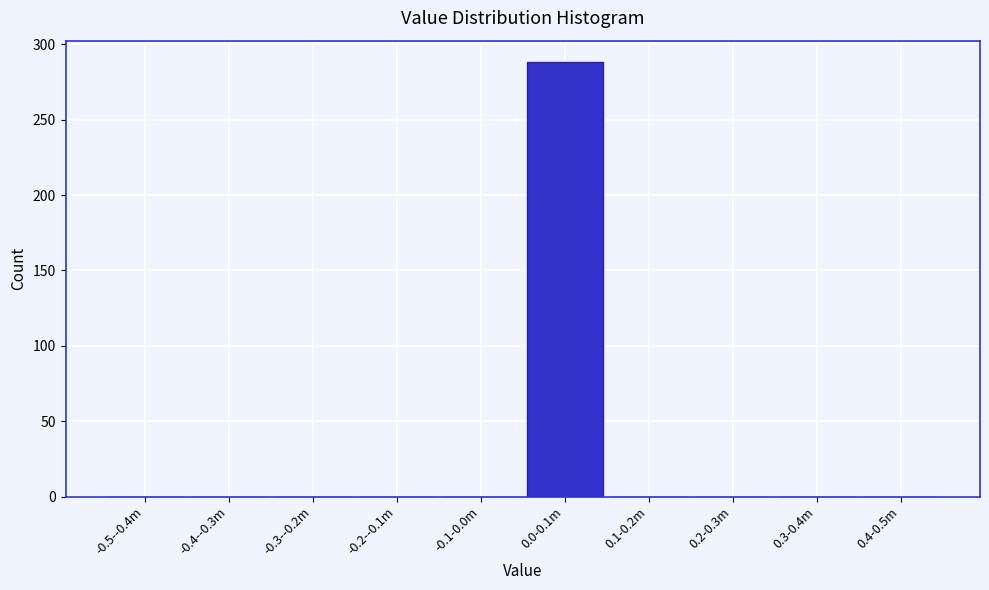

Reading right to left, transcribe all the data shown in this chart.

0.4-0.5m=0	0.3-0.4m=0	0.2-0.3m=0	0.1-0.2m=0	0.0-0.1m=288	-0.1-0.0m=0	-0.2--0.1m=0	-0.3--0.2m=0	-0.4--0.3m=0	-0.5--0.4m=0